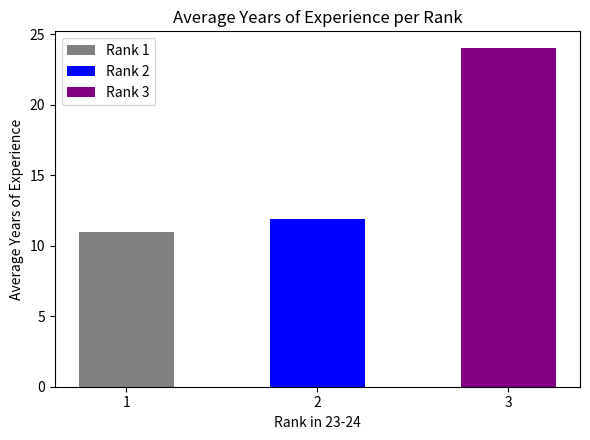

The value at 2 is 7.1. True or false?

False